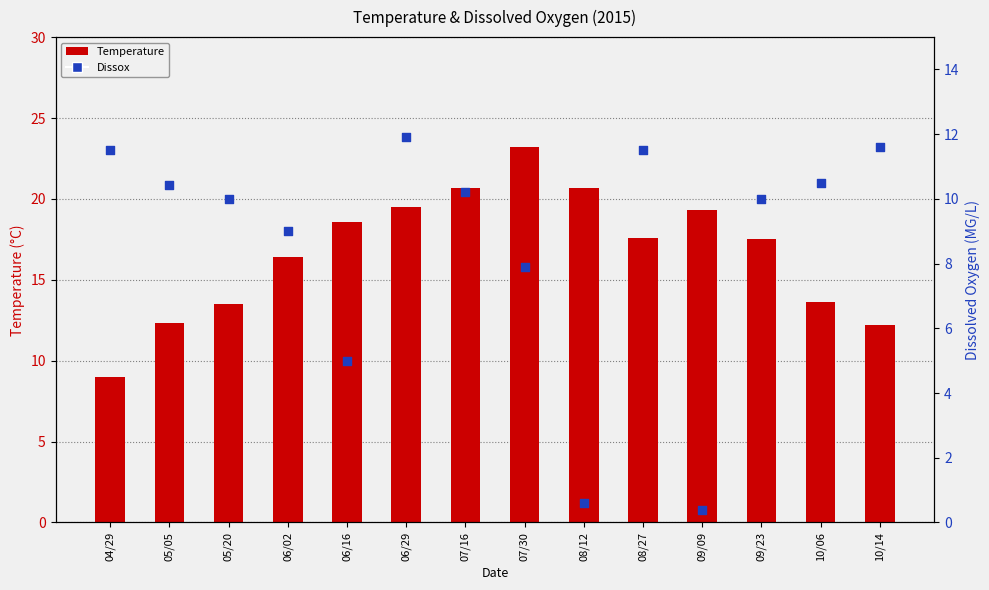

At how many categories does at least one series exceed 17?

8